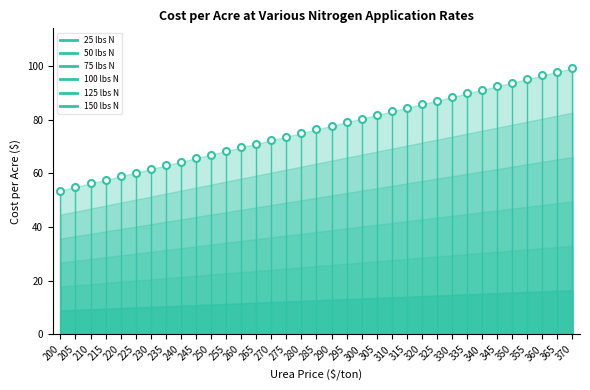

At how many categories does at least one series exceed 90?

7